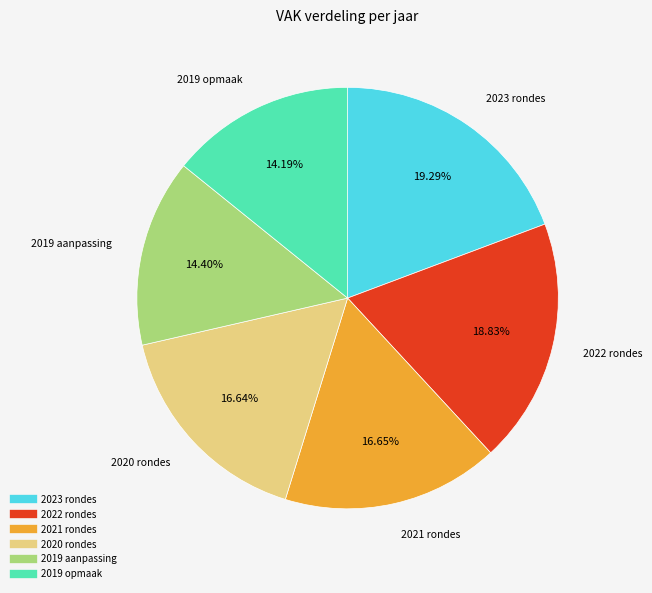

Is there any slice that represents more than half of the pie?

No